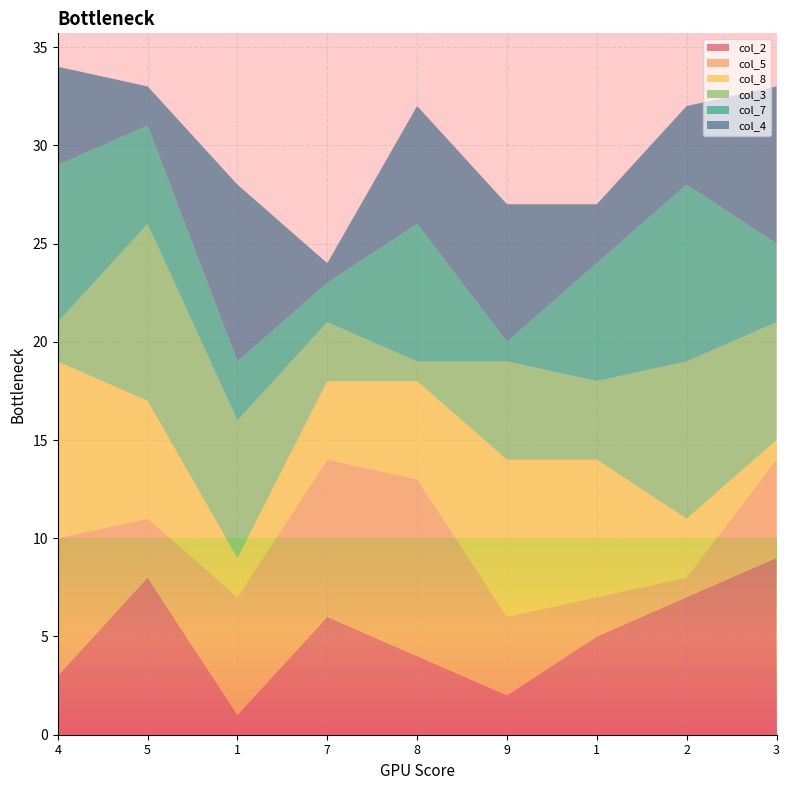

Reading left to right, what are all the values shown in this chart?

col_2: 3	8	1	6	4	2	5	7	9
col_5: 7	3	6	8	9	4	2	1	5
col_8: 9	6	2	4	5	8	7	3	1
col_3: 2	9	7	3	1	5	4	8	6
col_7: 8	5	3	2	7	1	6	9	4
col_4: 5	2	9	1	6	7	3	4	8